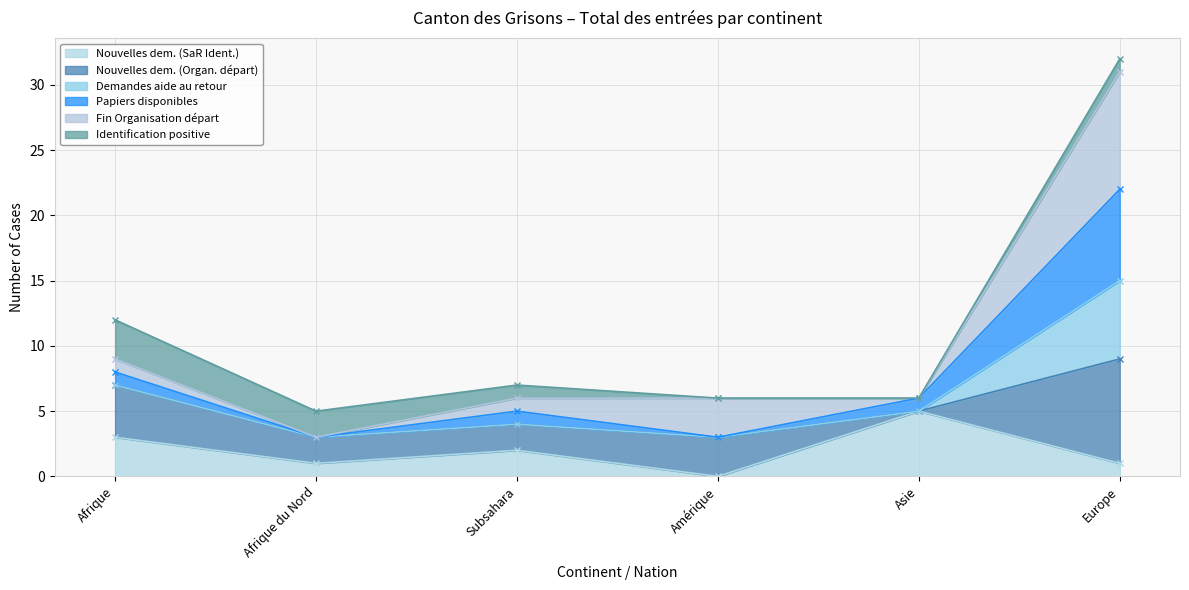

Is it true that Papiers disponibles equals 3 at Afrique du Nord?

True